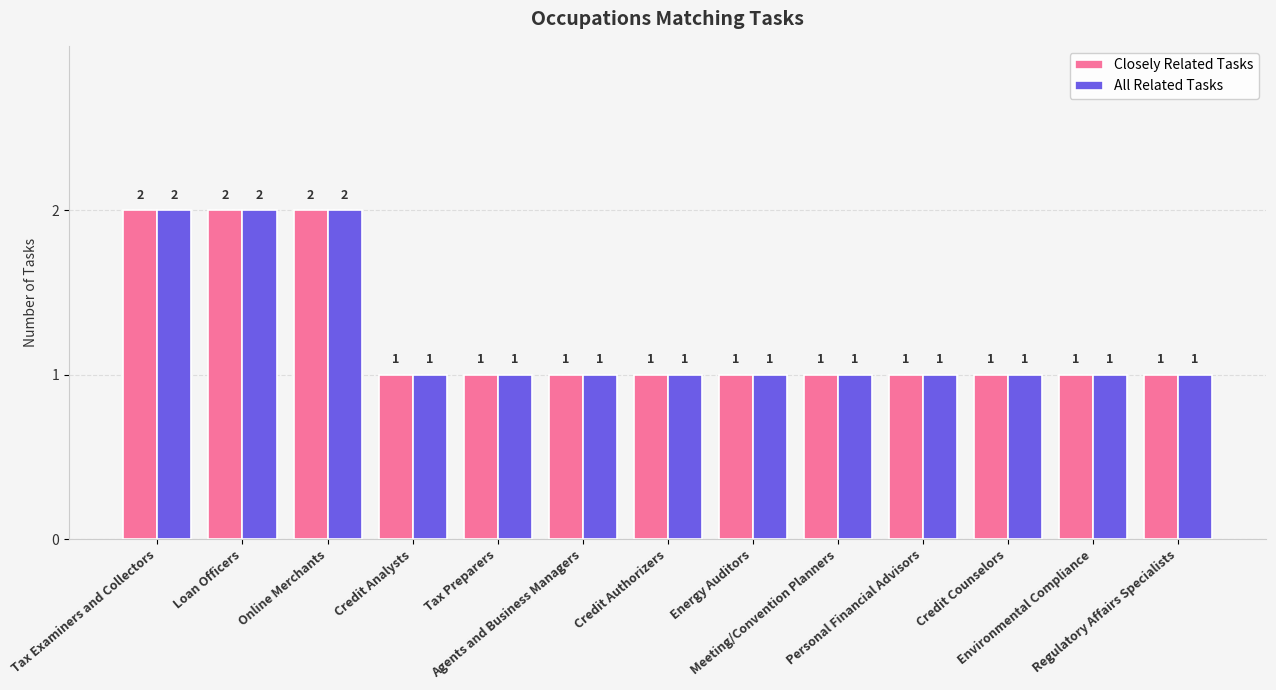

What is the sum of all Closely Related Tasks values?

16